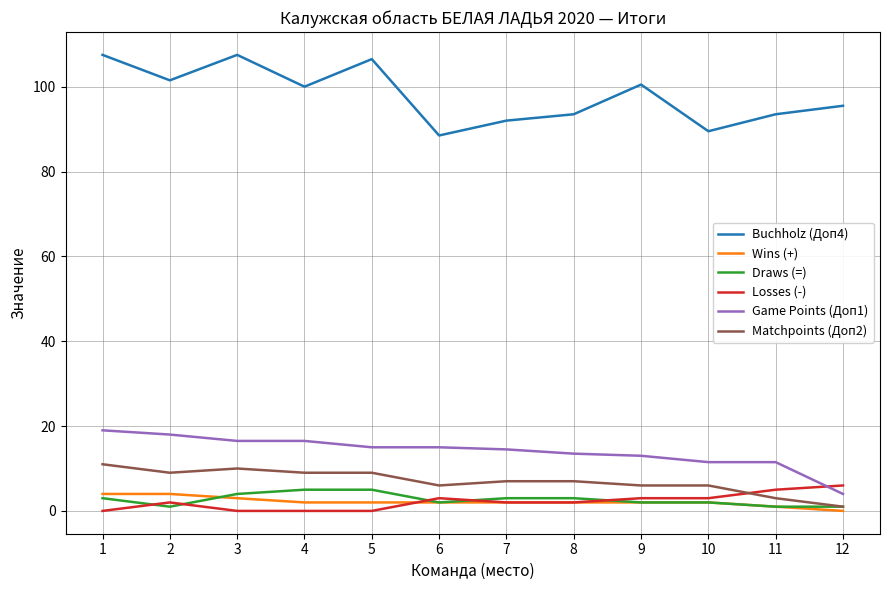

The Buchholz (Доп4) series shows 93.5 at 8. True or false?

True